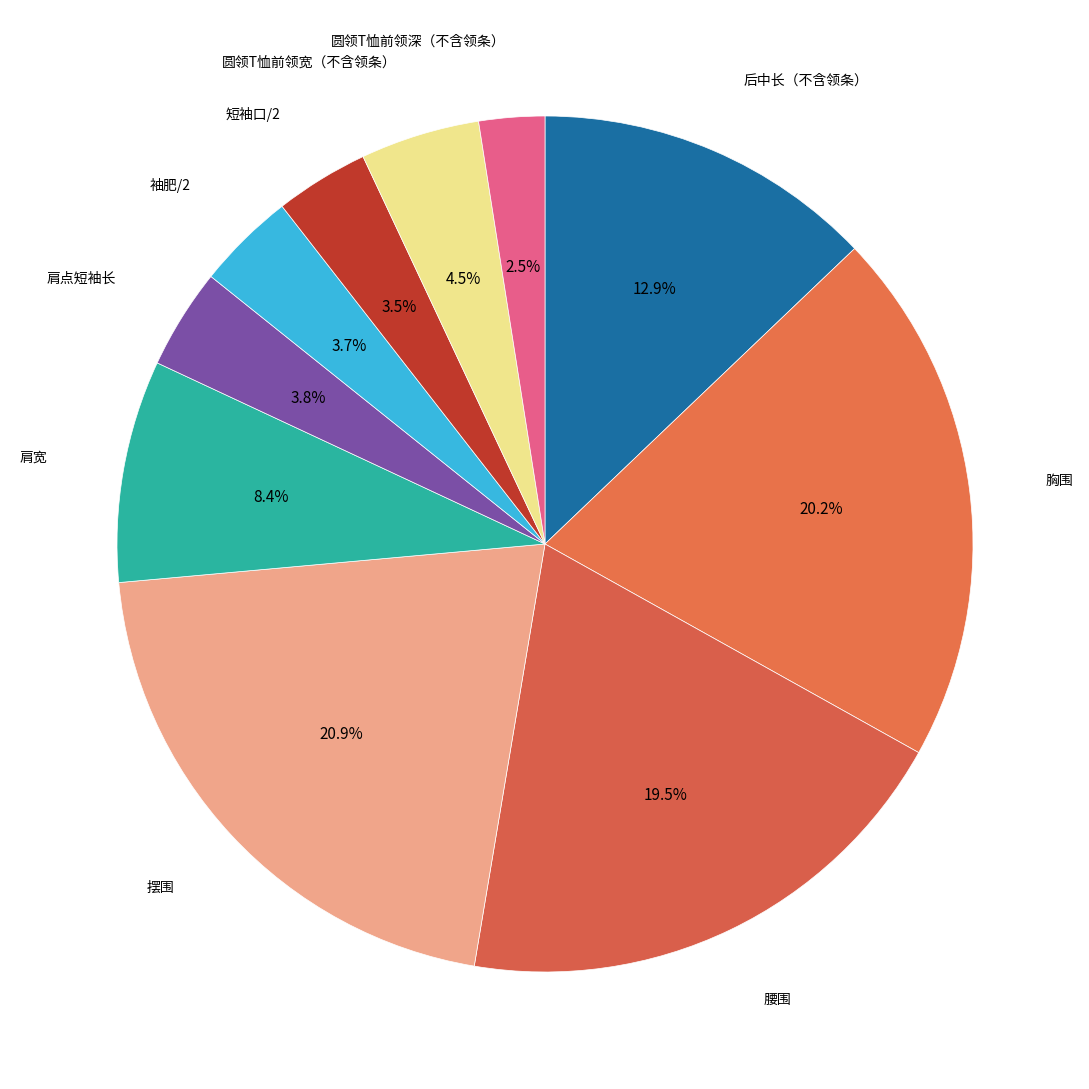

To the nearest percent, what is the average slice percentage?

10%